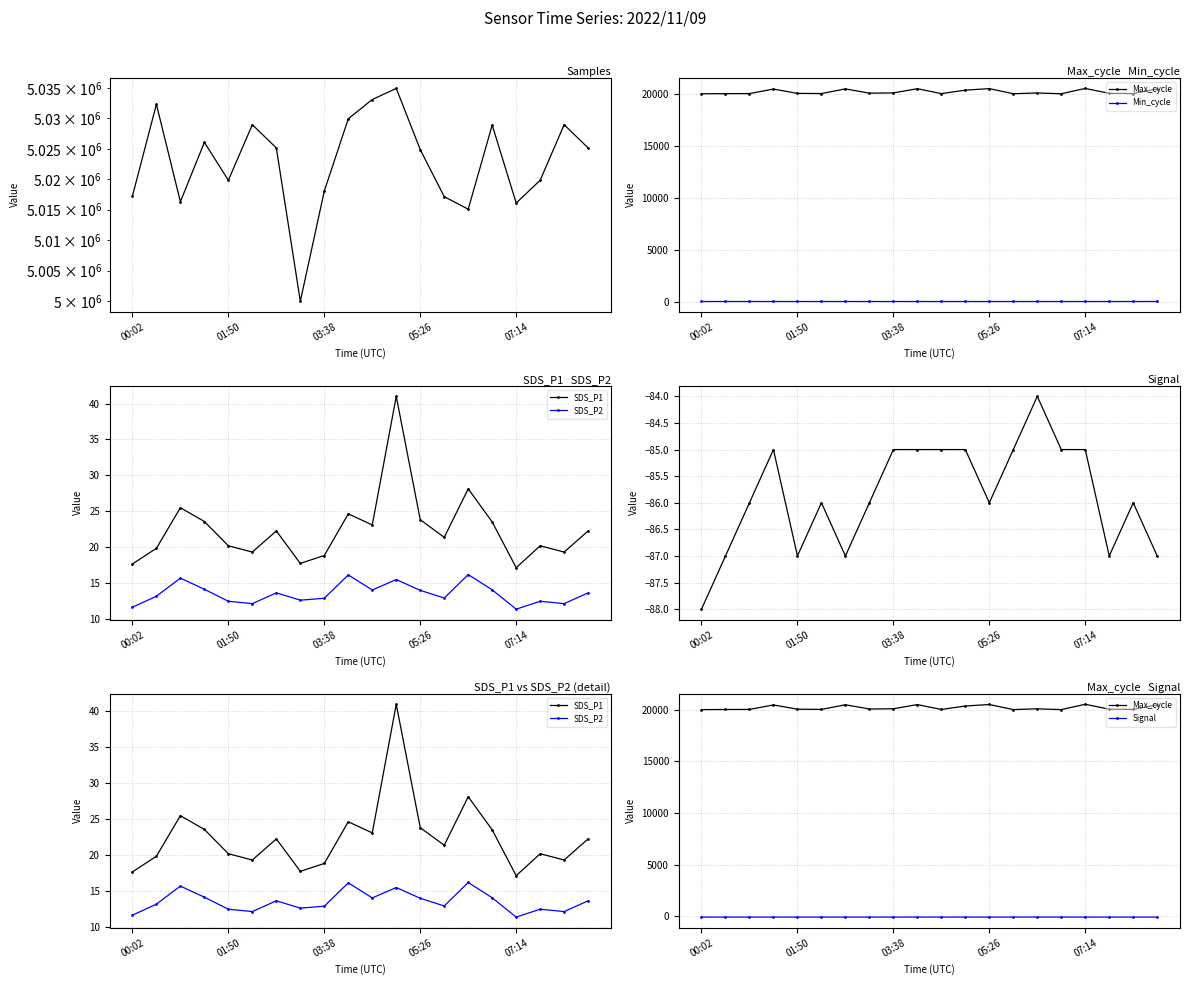

Is the value of Max_cycle at 14 greater than the value of SDS_P2 at 18?

Yes